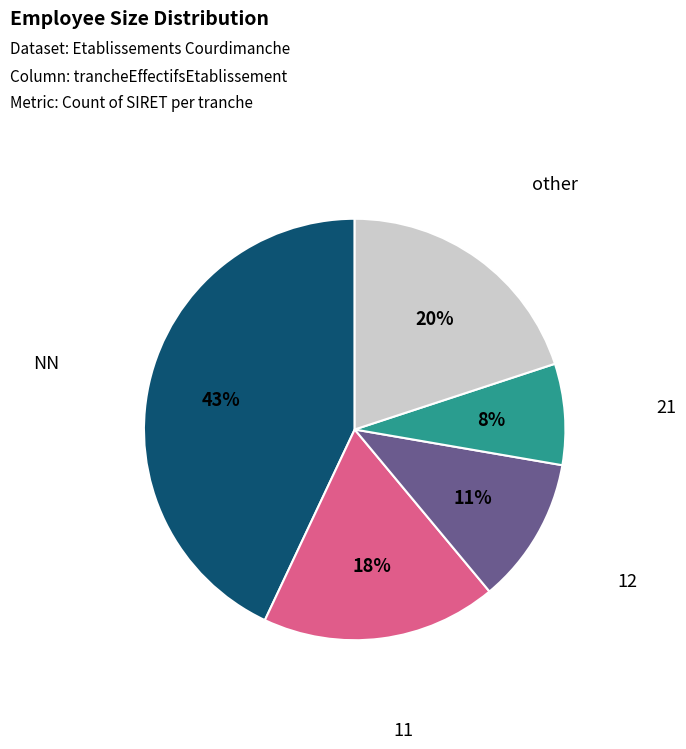

Is there any slice that represents more than half of the pie?

No